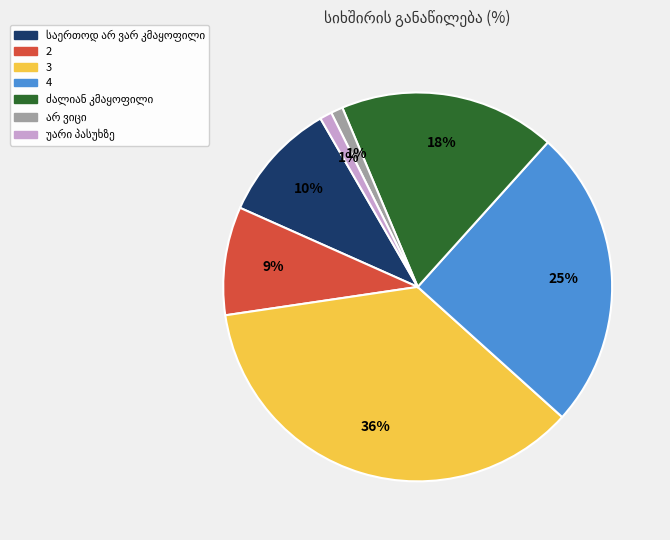

True or false: 3 accounts for 36% of the total.

True